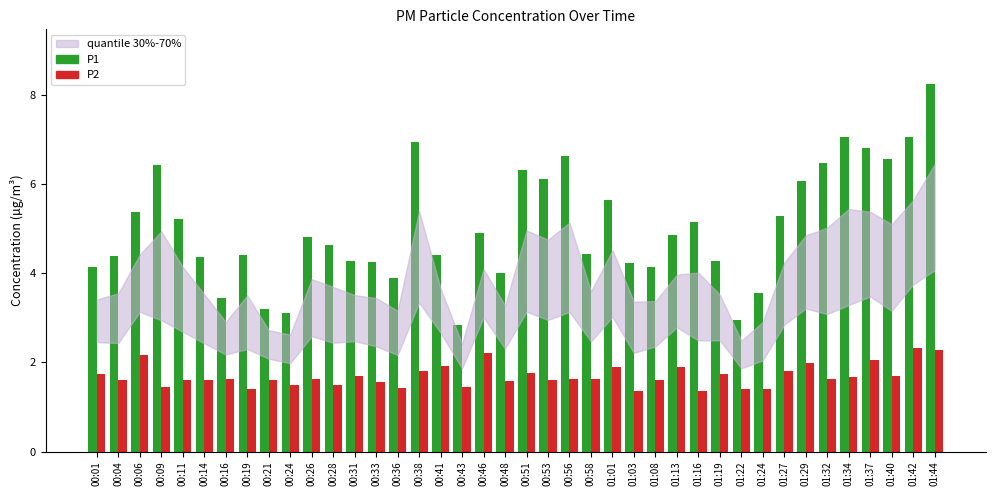

What is the sum of the P2 values at 00:31 and 01:40?

3.4